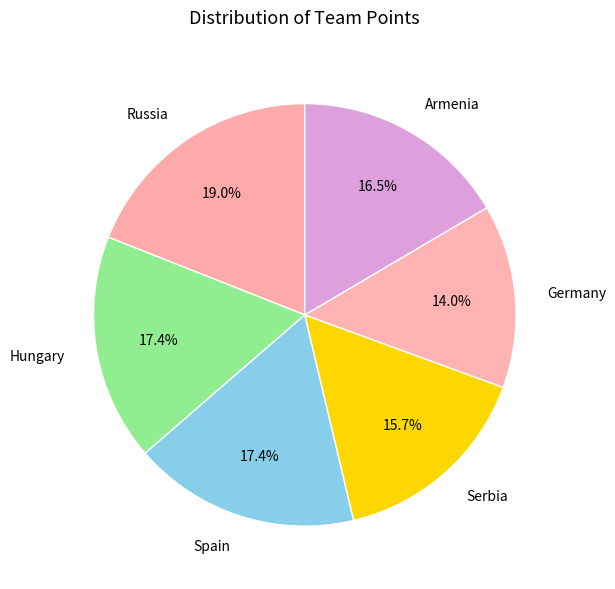

Is there any slice that represents more than half of the pie?

No